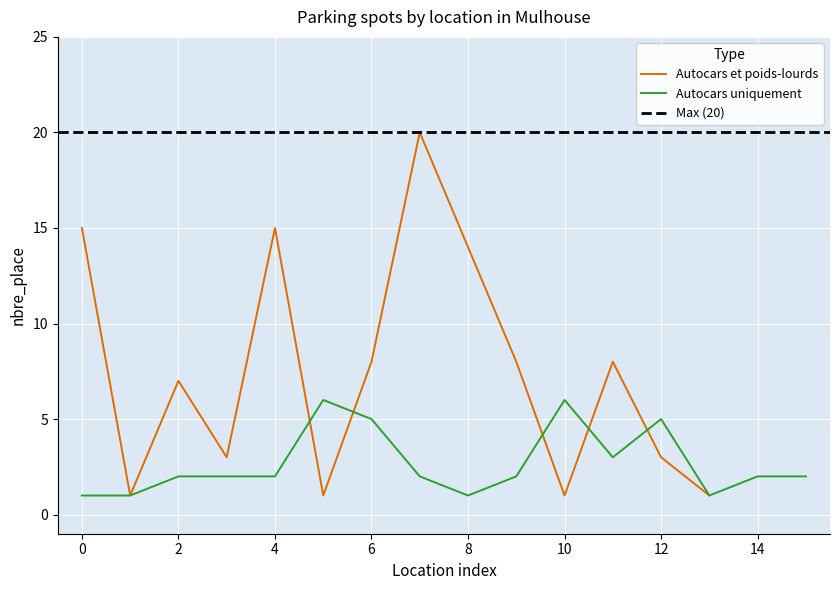

Is this an area chart (filled region under the line)?

No